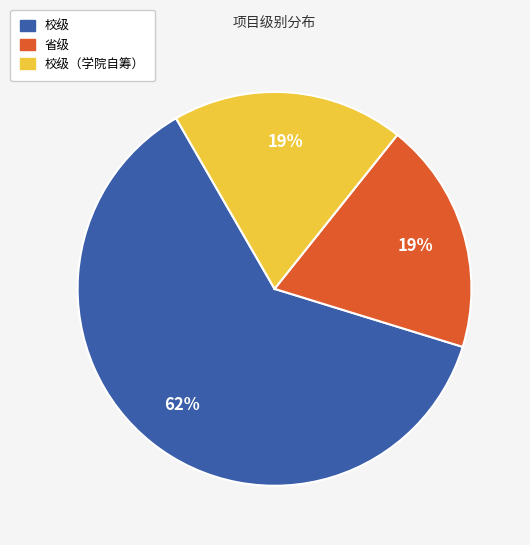

To the nearest percent, what is the difference between the largest and smallest slice percentages?

43%